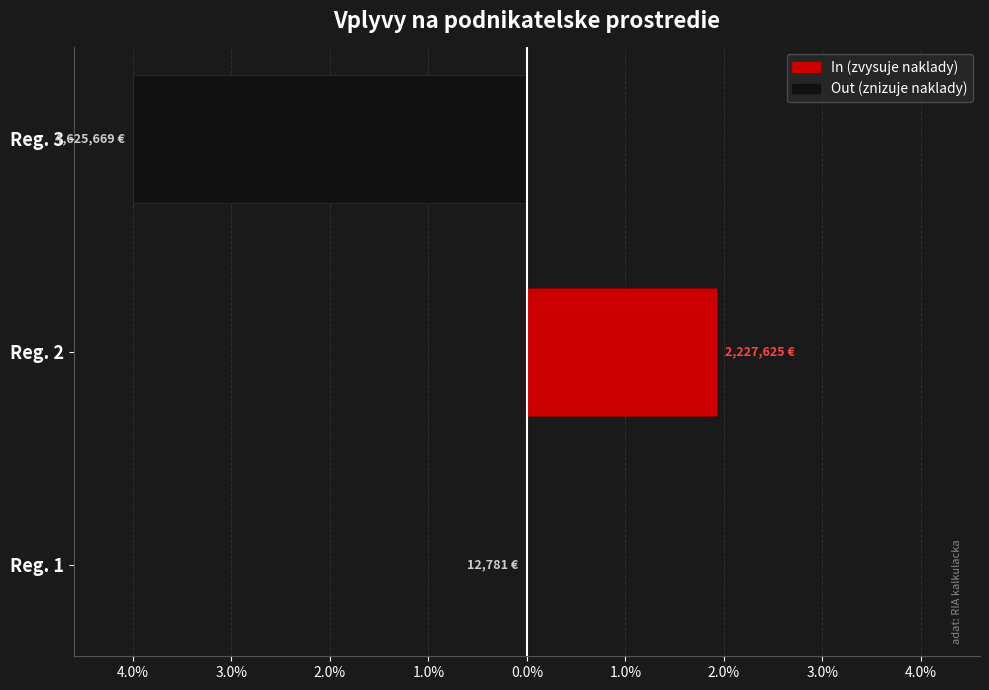

Which series has the largest range (max minus min)?

Out (znizuje naklady)